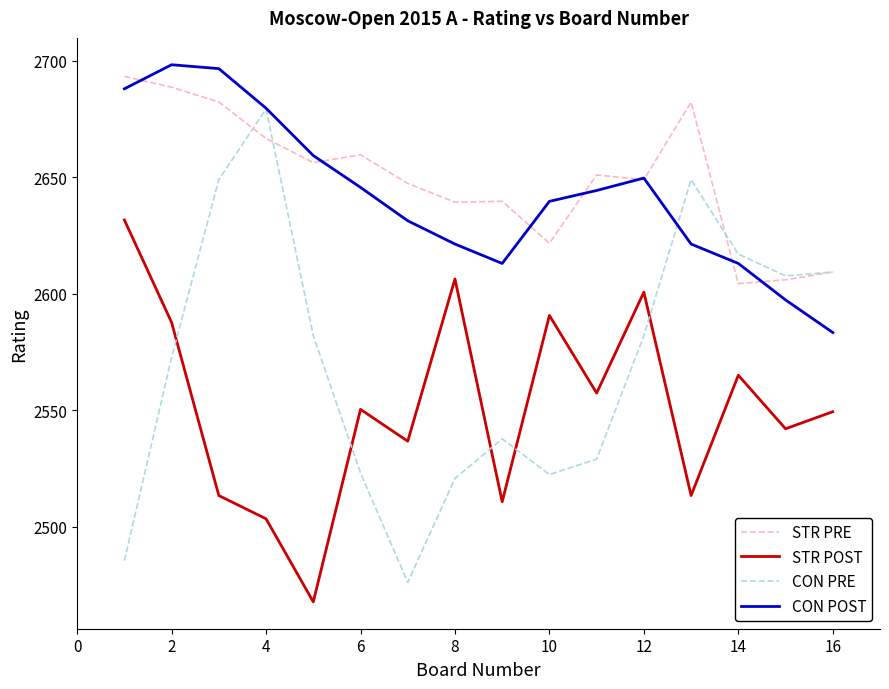

True or false: STR POST and CON POST intersect in this chart.

False